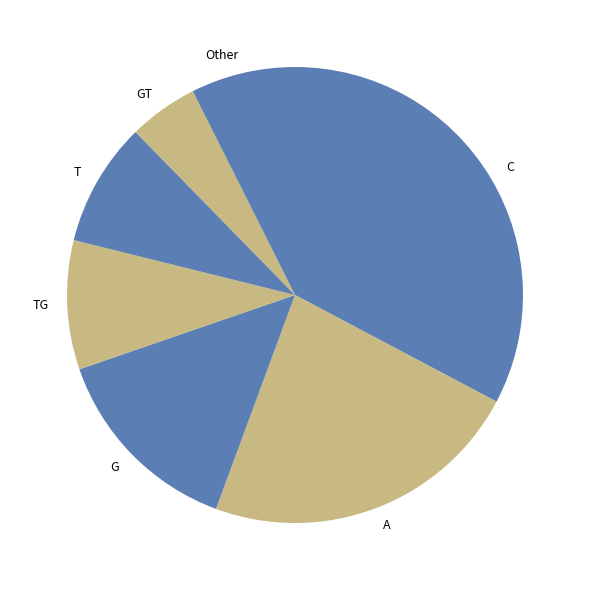

Is it true that T is 1% of the pie?

False